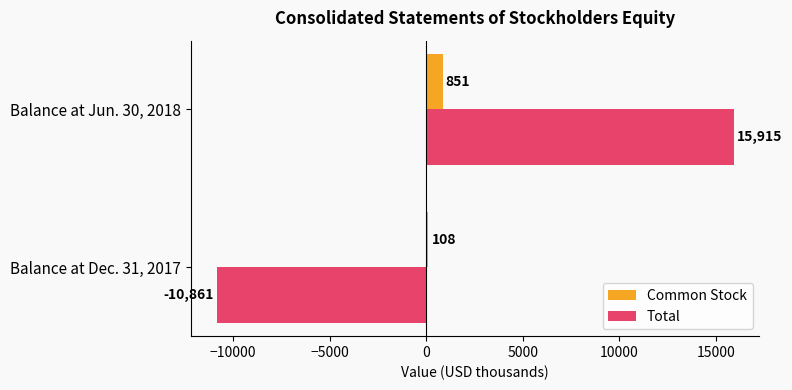

What is the sum of all Total values?

5054